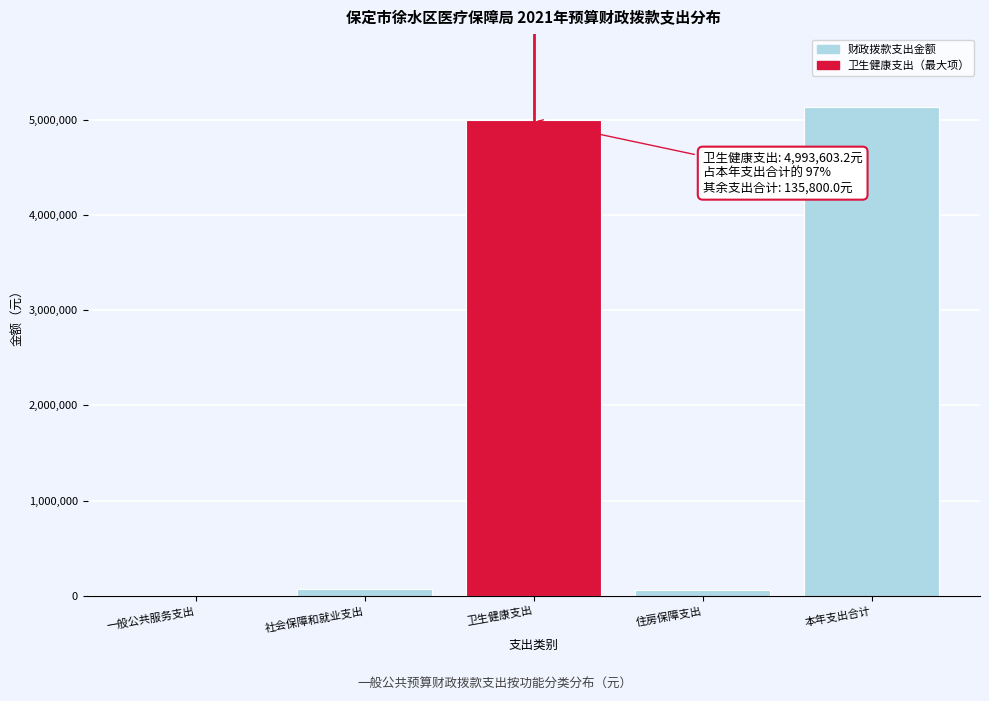

Read the value at 本年支出合计.

5129403.2